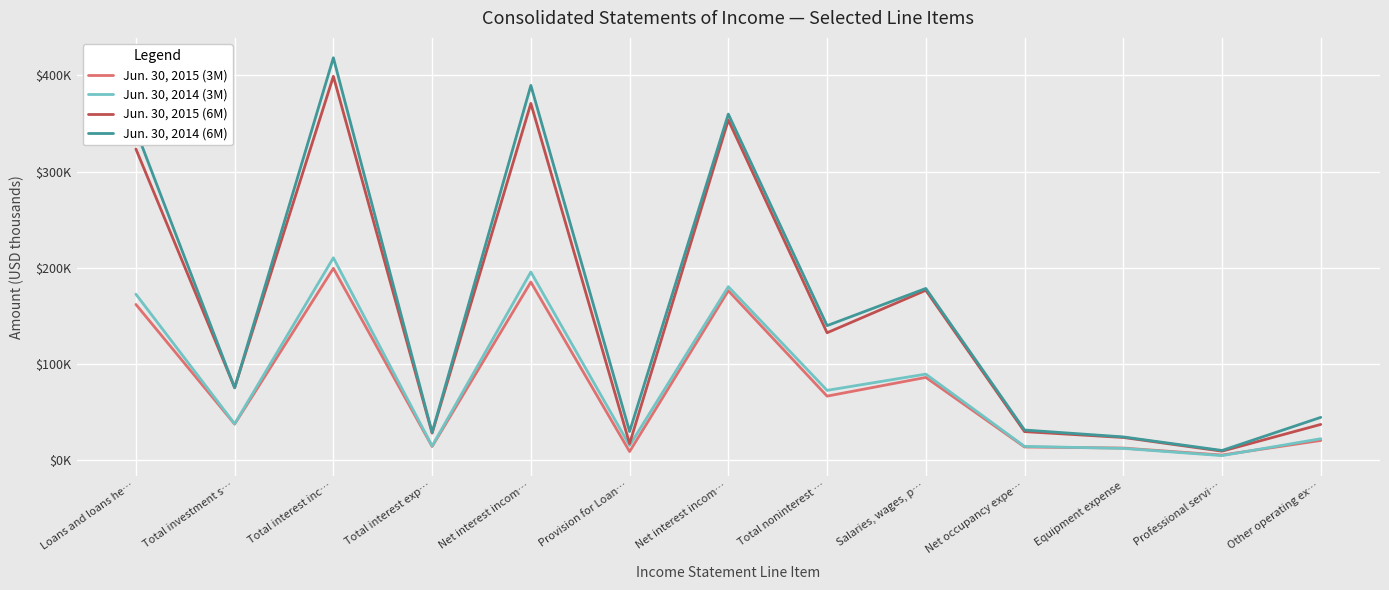

Is the value of Jun. 30, 2014 (6M) at Net occupancy expe… greater than the value of Jun. 30, 2014 (3M) at Provision for Loan…?

Yes